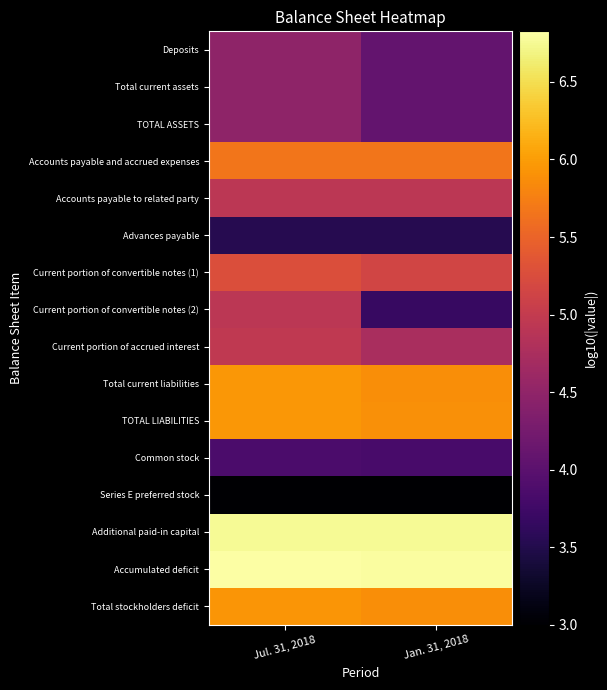

At which category is the sum across all series the highest?

Jul. 31, 2018